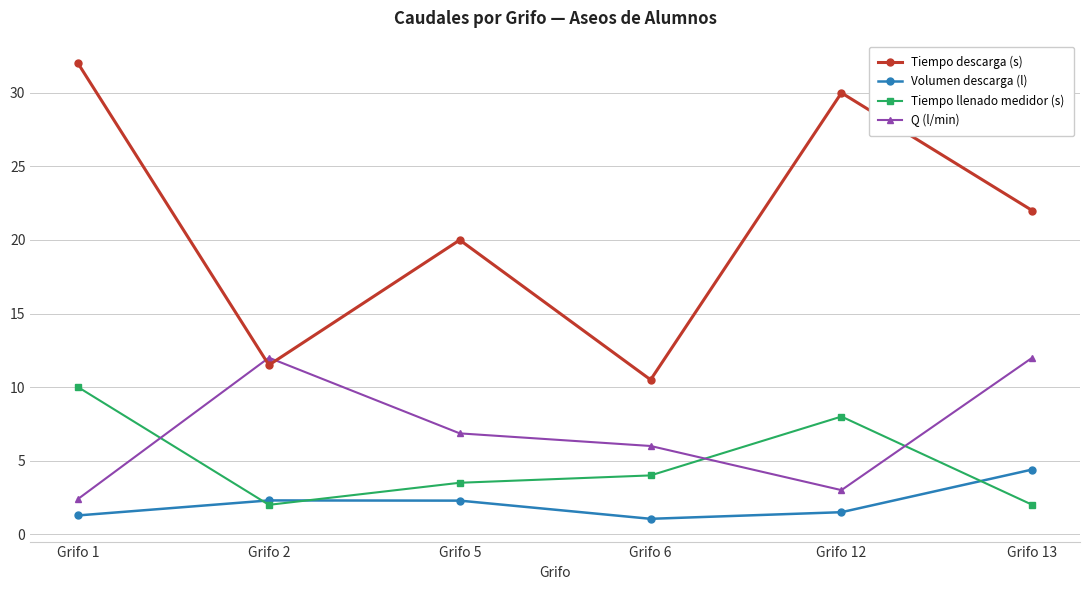

True or false: Tiempo descarga (s) and Volumen descarga (l) intersect in this chart.

False